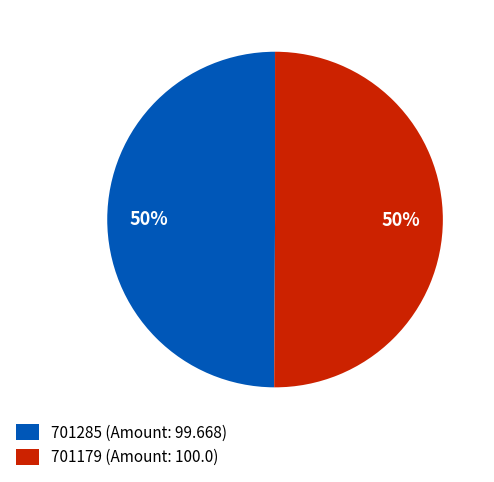

To the nearest percent, what is the average slice percentage?

50%